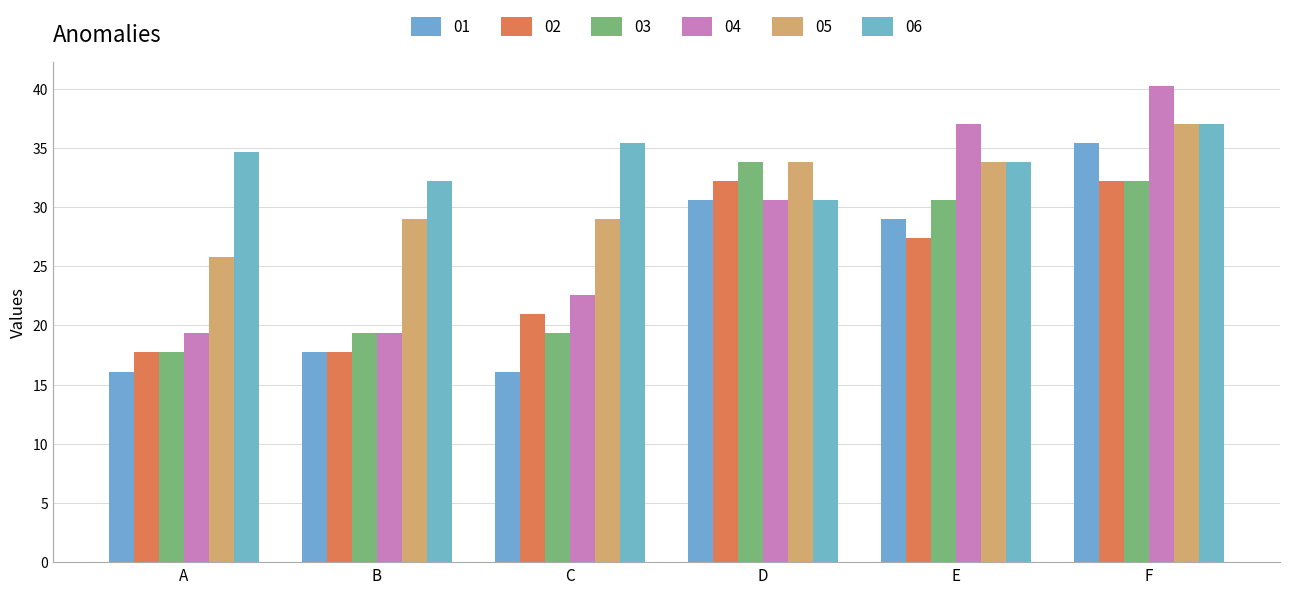

What are all the series names shown in the legend?

01, 02, 03, 04, 05, 06